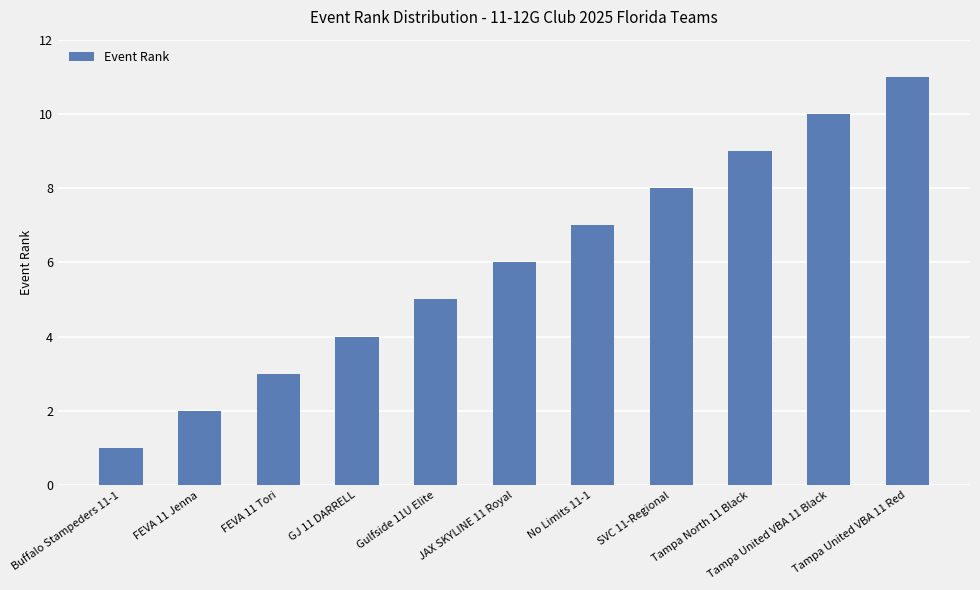

Reading right to left, list all the values displayed in this chart.

Tampa United VBA 11 Red=11	Tampa United VBA 11 Black=10	Tampa North 11 Black=9	SVC 11-Regional=8	No Limits 11-1=7	JAX SKYLINE 11 Royal=6	Gulfside 11U Elite=5	GJ 11 DARRELL=4	FEVA 11 Tori=3	FEVA 11 Jenna=2	Buffalo Stampeders 11-1=1